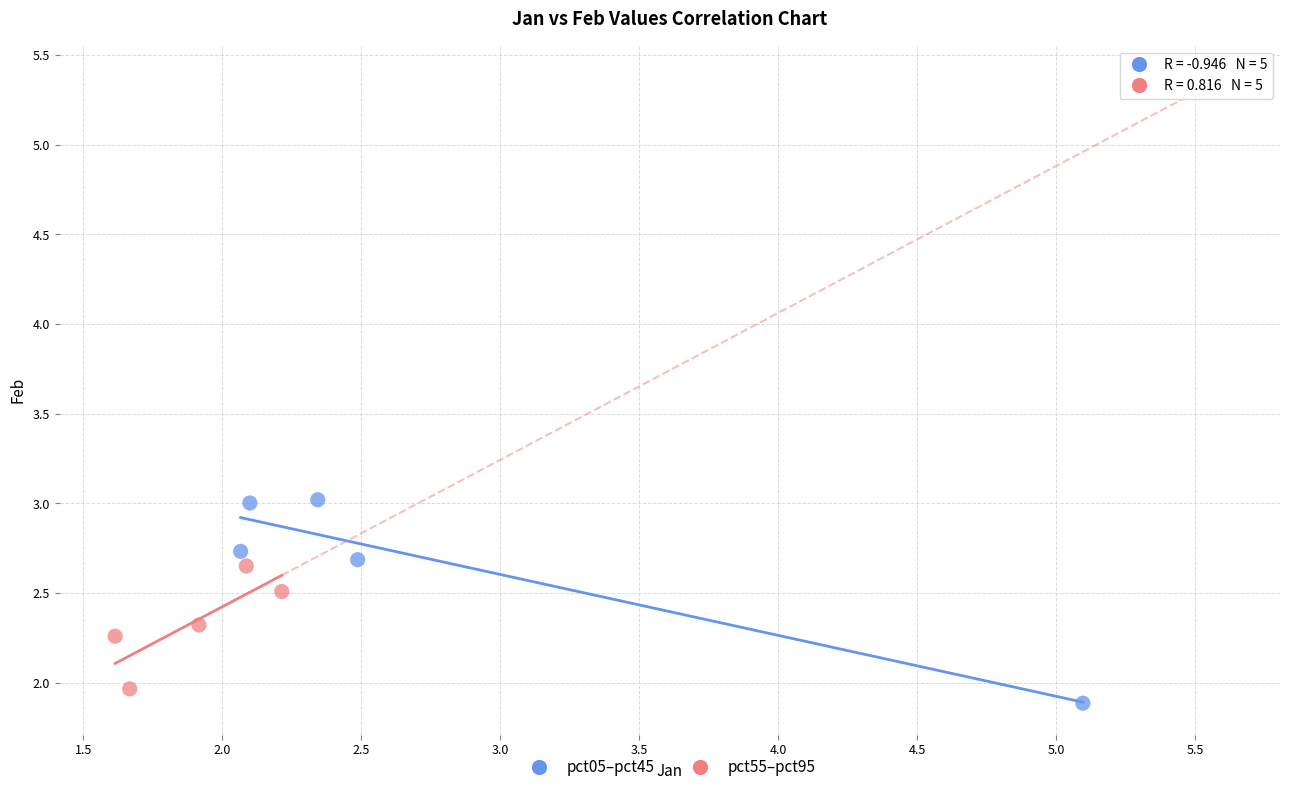

Which series has the widest spread of Y values?

pct05–pct45